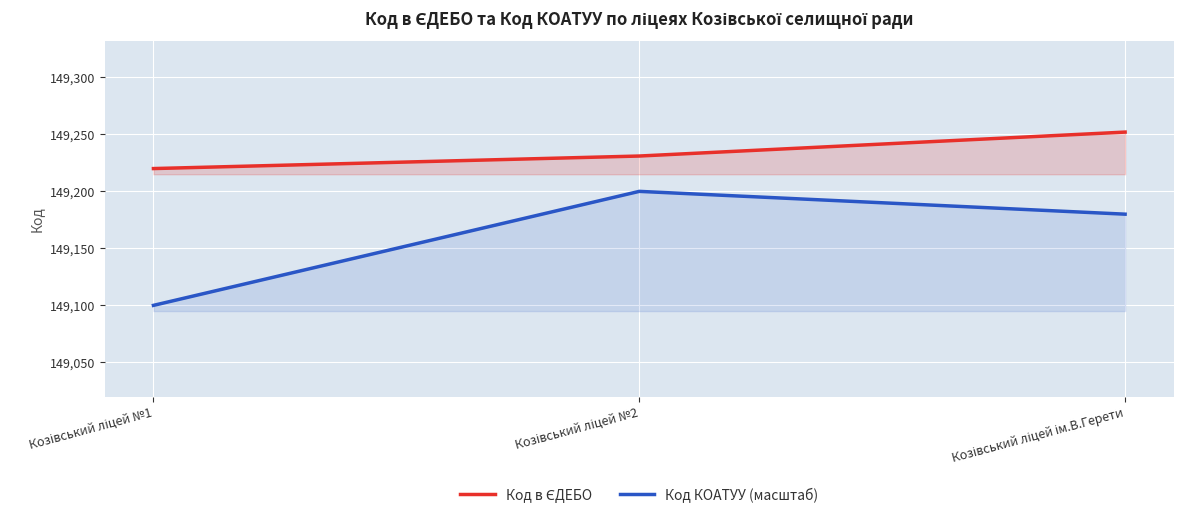

What is the total value across all series at Козівський ліцей №2?

298431